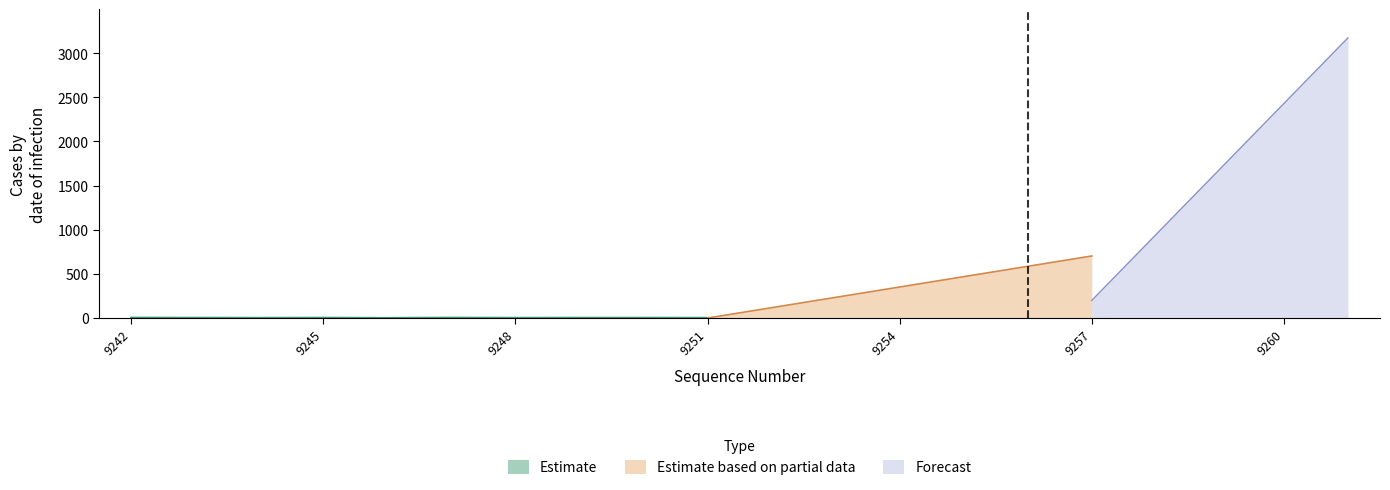

True or false: Forecast_high and Estimate_partial_low cross at least once.

False